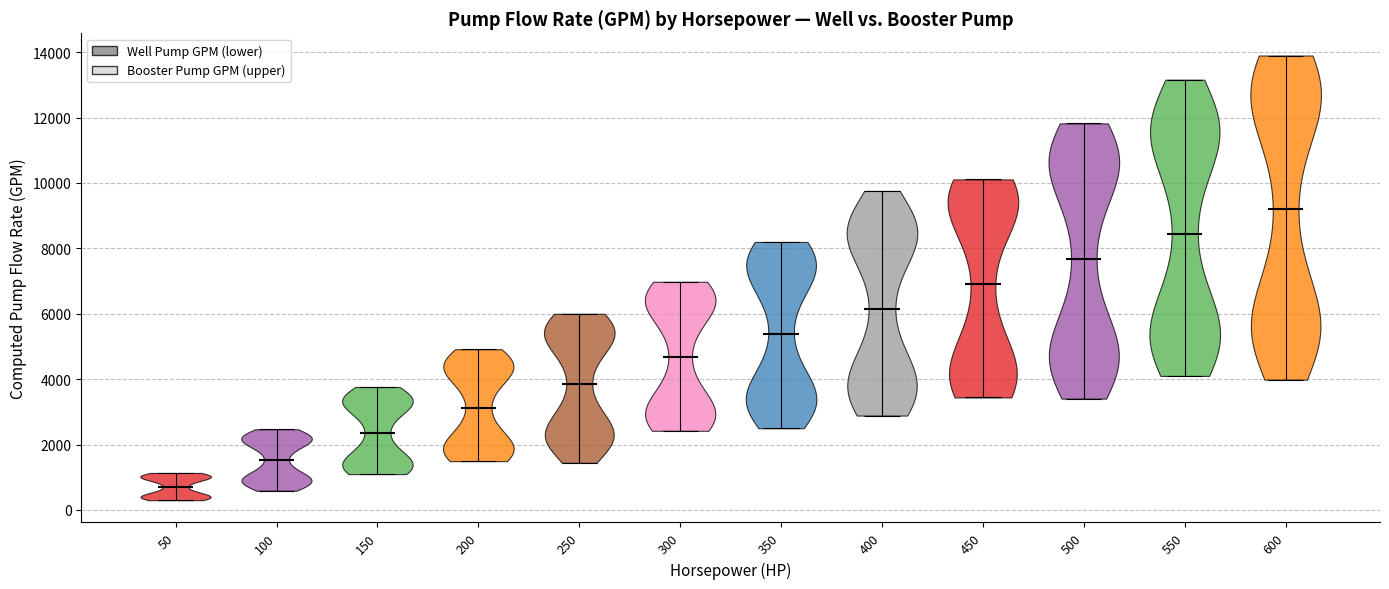

Reading left to right, read every violin against the y-axis: where its median line is, and the lowest and highest points it reaches. The values are not printed on the chart, so give them approximately, as read against the axis.

50: median line 800, lowest point 200, highest point 1200
100: median line 1600, lowest point 600, highest point 2400
150: median line 2400, lowest point 1000, highest point 3800
200: median line 3200, lowest point 1400, highest point 5000
250: median line 3800, lowest point 1400, highest point 6000
300: median line 4600, lowest point 2400, highest point 7000
350: median line 5400, lowest point 2400, highest point 8200
400: median line 6200, lowest point 2800, highest point 9800
450: median line 6800, lowest point 3400, highest point 10200
500: median line 7600, lowest point 3400, highest point 11800
550: median line 8400, lowest point 4000, highest point 13200
600: median line 9200, lowest point 4000, highest point 13800